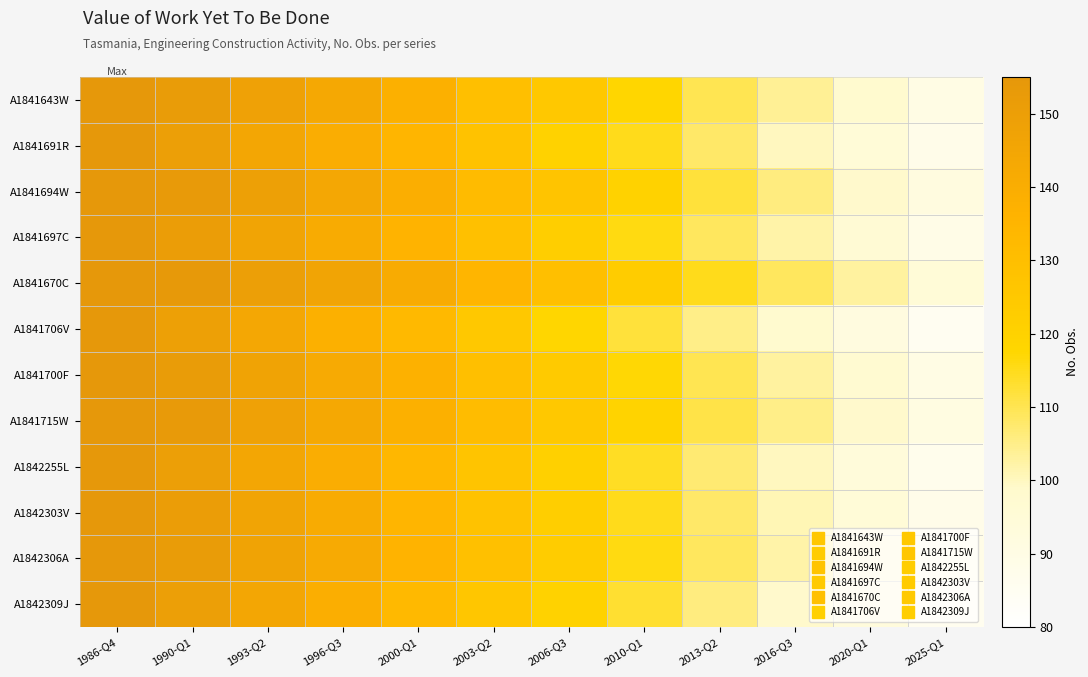

Which label corresponds to the largest value in the chart?

1986-Q4